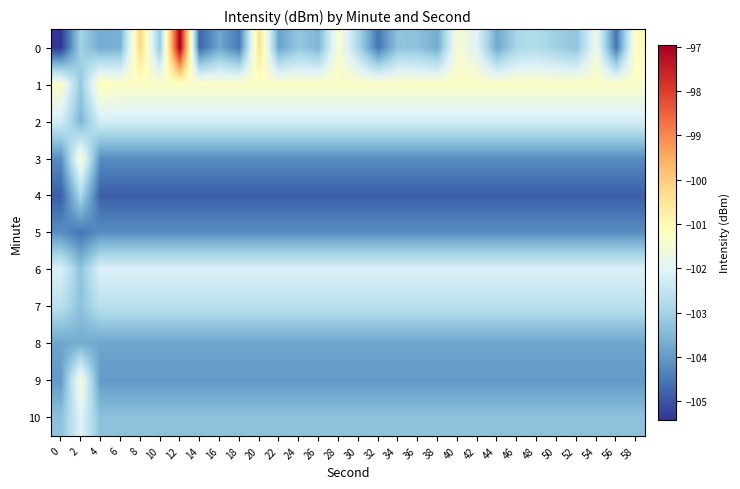

Rank the series by their maximum value, from highest to lowest.

0, 1, 3, 9, 10, 6, 2, 7, 4, 8, 5